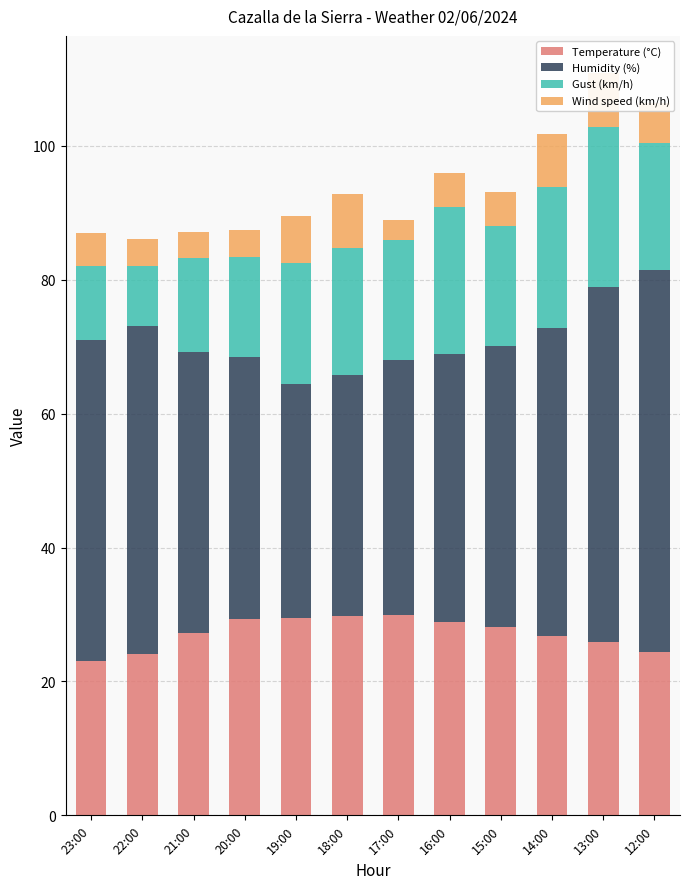

What are all the series names shown in the legend?

Temperature (°C), Humidity (%), Gust (km/h), Wind speed (km/h)